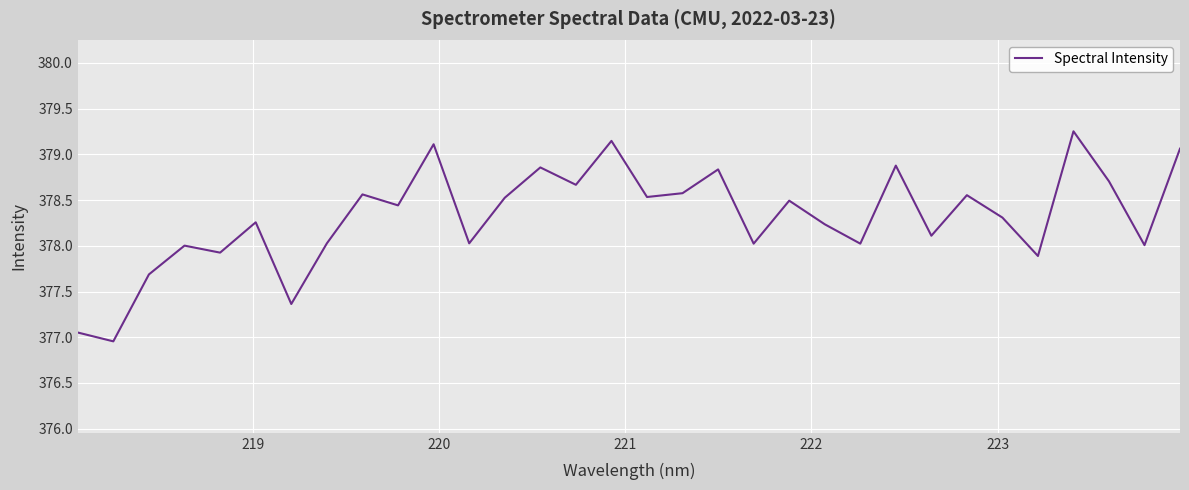

True or false: the data has more than 0 interior local peaks.

True